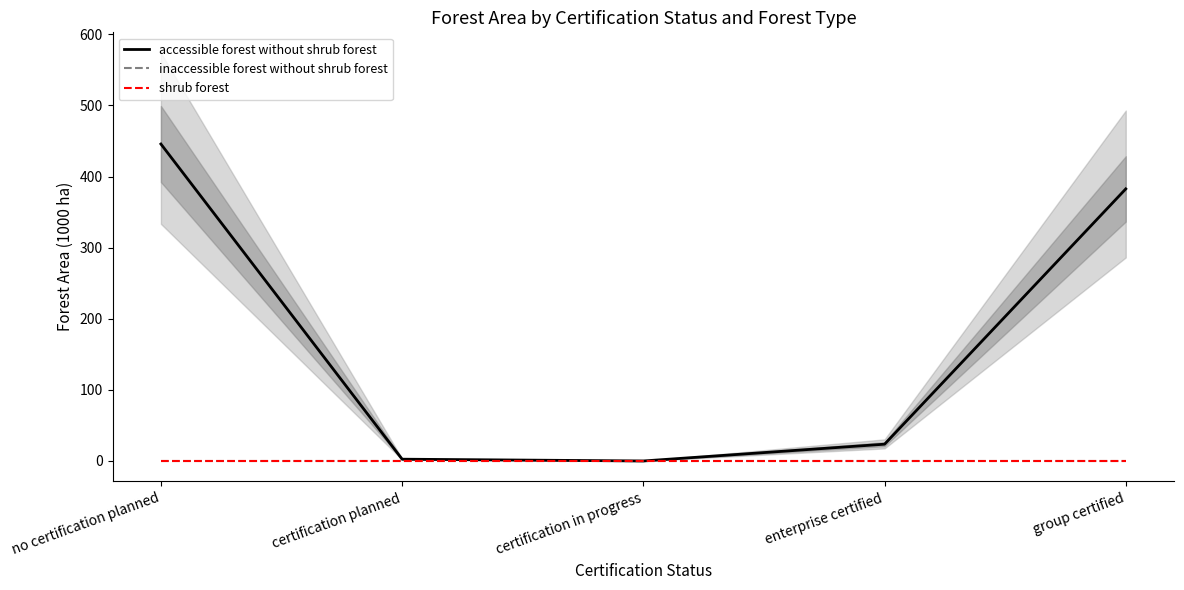

How many distinct data groups are displayed?

3